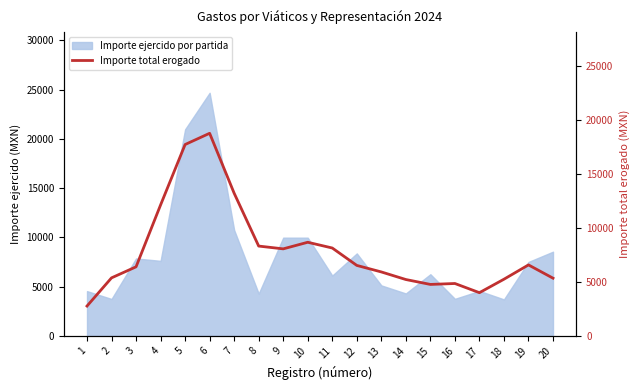

How many lines are shown in the chart?

1